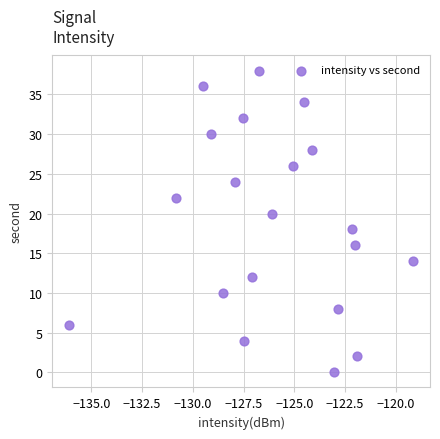

What is the range of Y values (max minus min)?

38